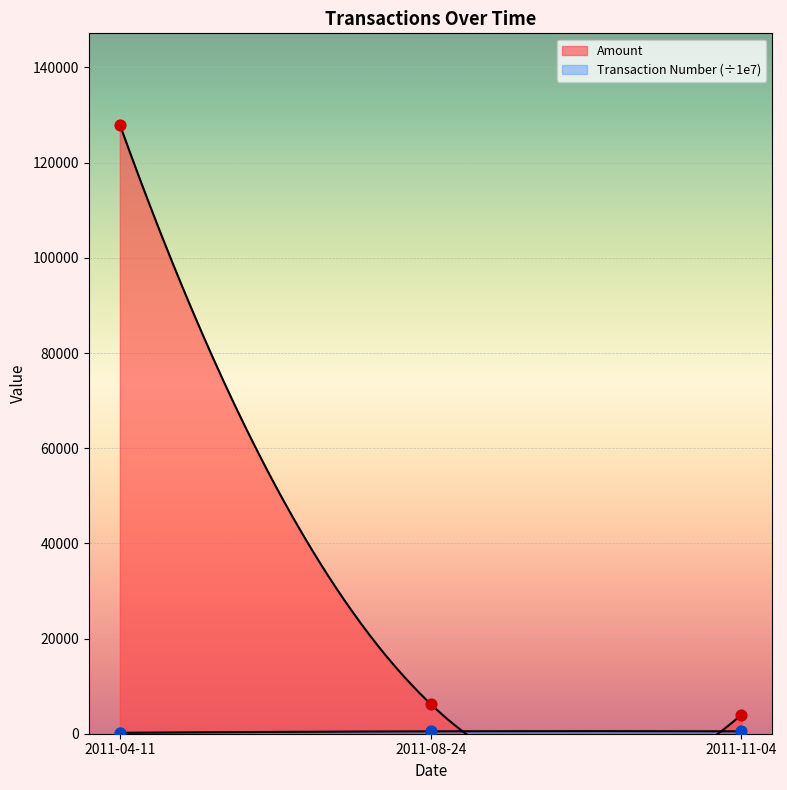

What are all the series names shown in the legend?

Amount, Transaction Number